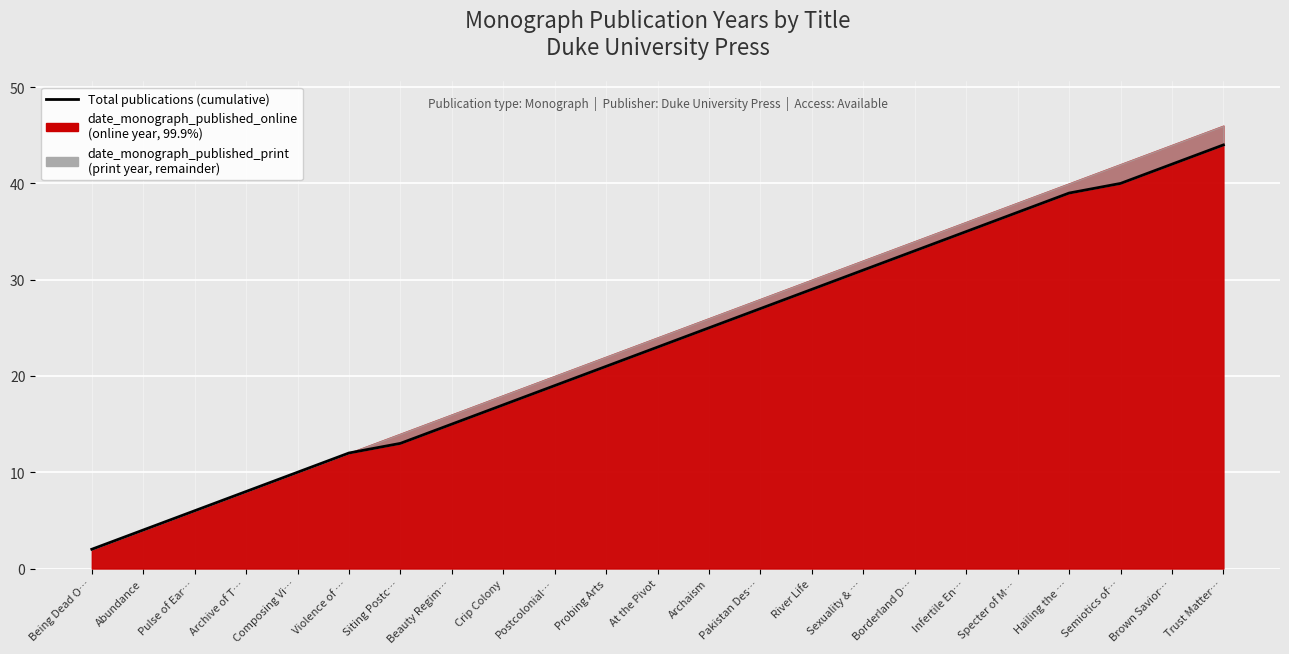

What is the smallest value displayed?

2